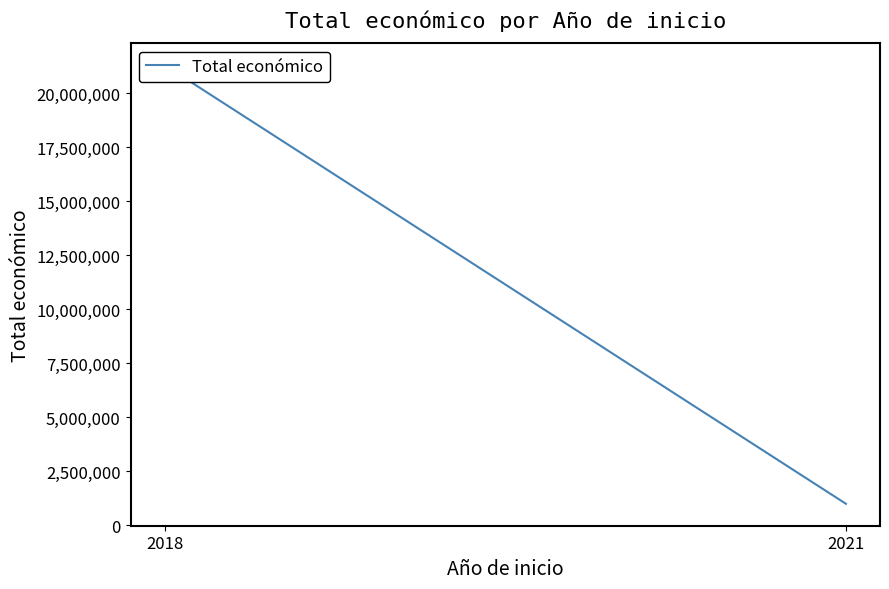

Which category has the lowest value across all series?

2021